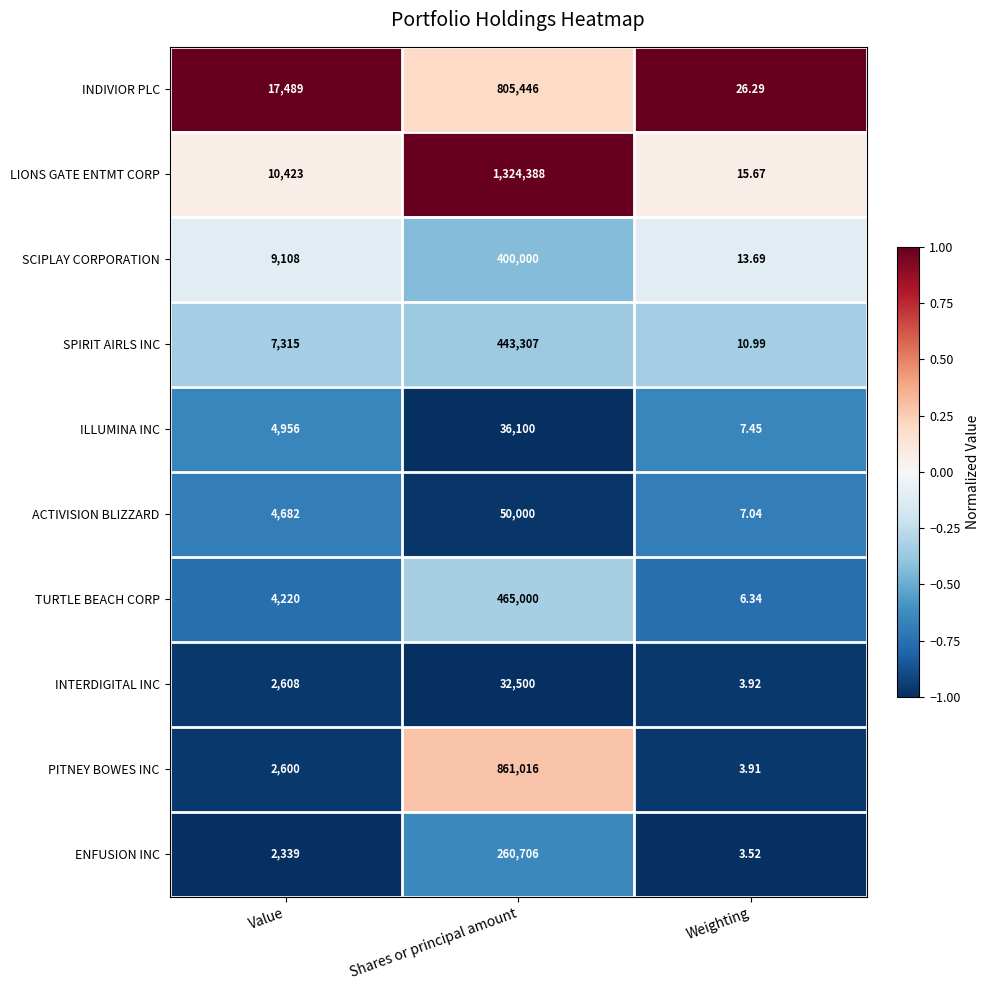

Which series has the widest spread of values?

LIONS GATE ENTMT CORP